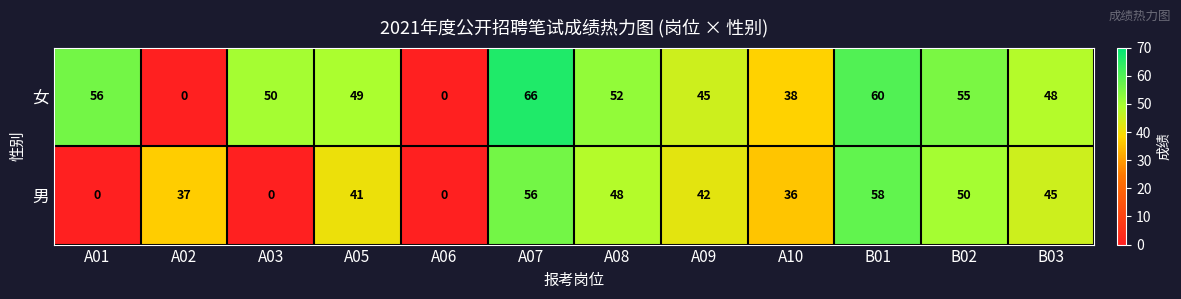

At A05, list the series in order from smallest to largest.

男, 女